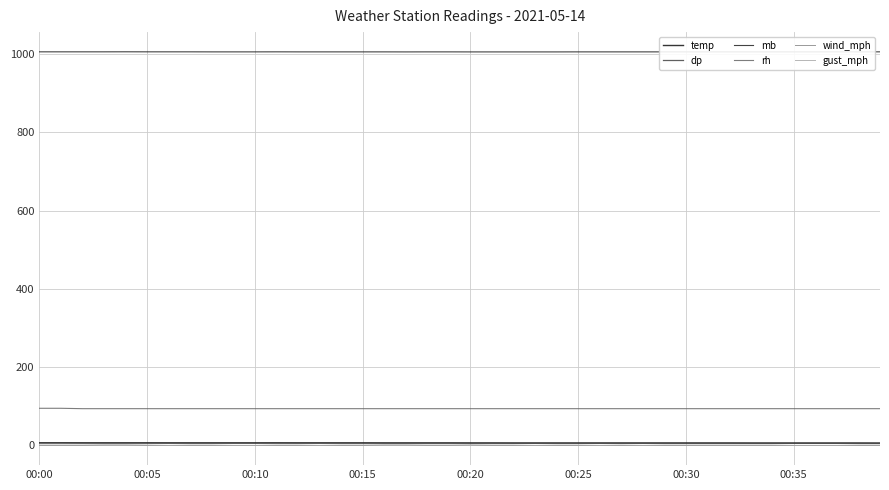

What is the minimum value for dp?

5.3